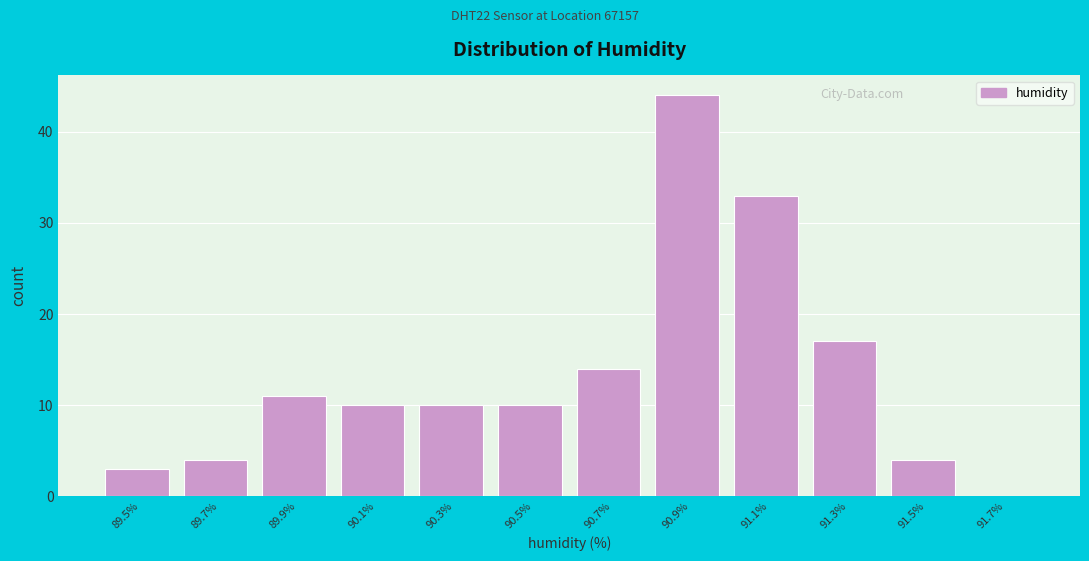

Reading right to left, list all the values displayed in this chart.

91.7%=0	91.5%=4	91.3%=17	91.1%=33	90.9%=44	90.7%=14	90.5%=10	90.3%=10	90.1%=10	89.9%=11	89.7%=4	89.5%=3